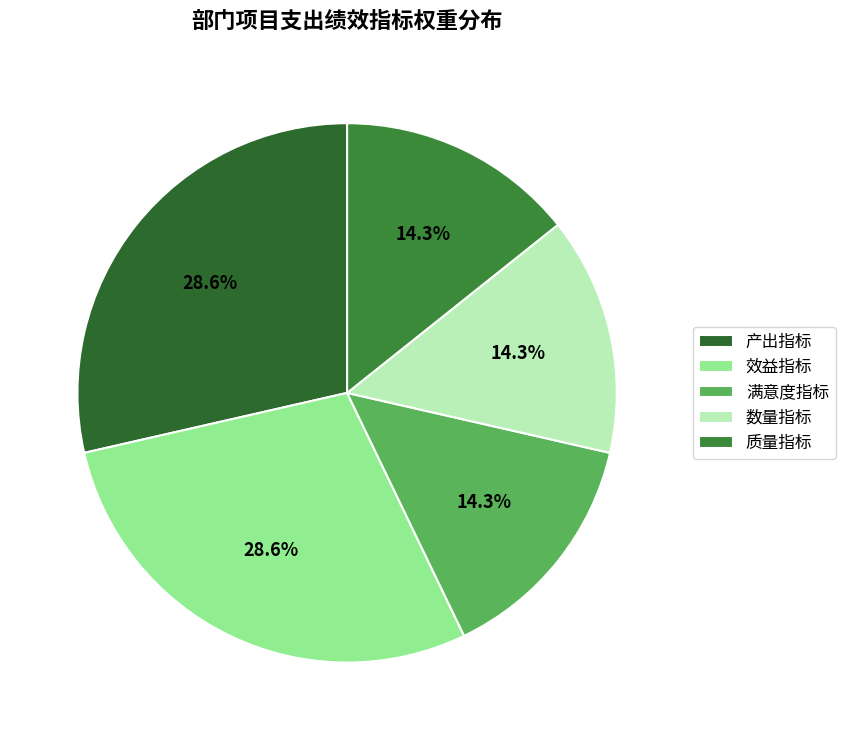

Is 效益指标 the majority of the pie?

No